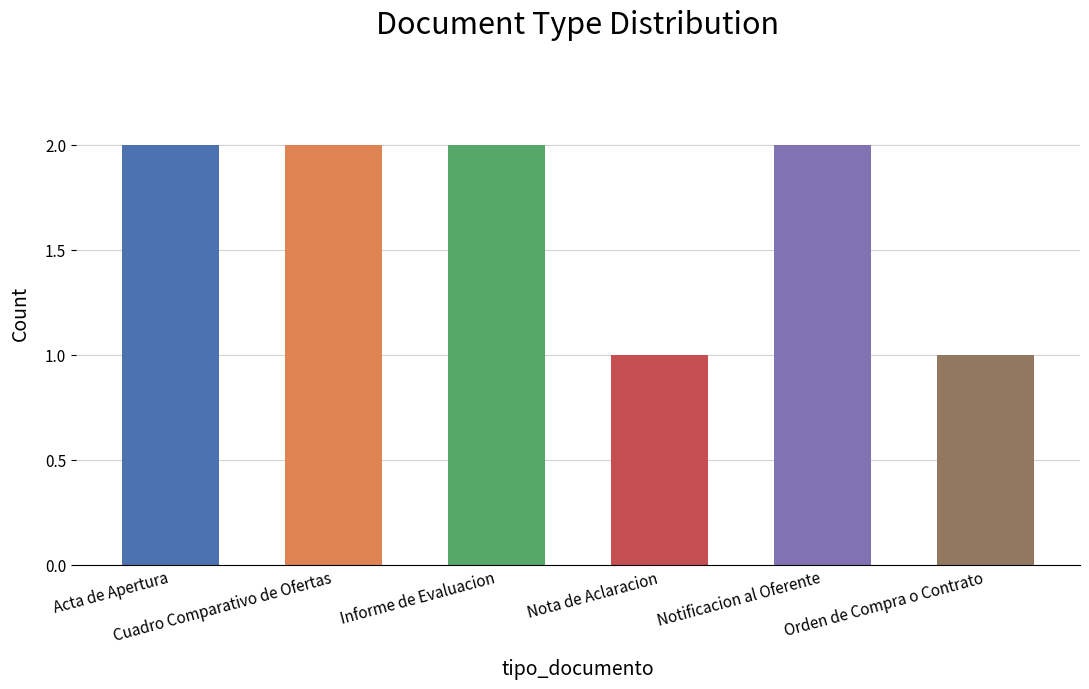

Reading left to right, extract all data points from this chart.

2	2	2	1	2	1